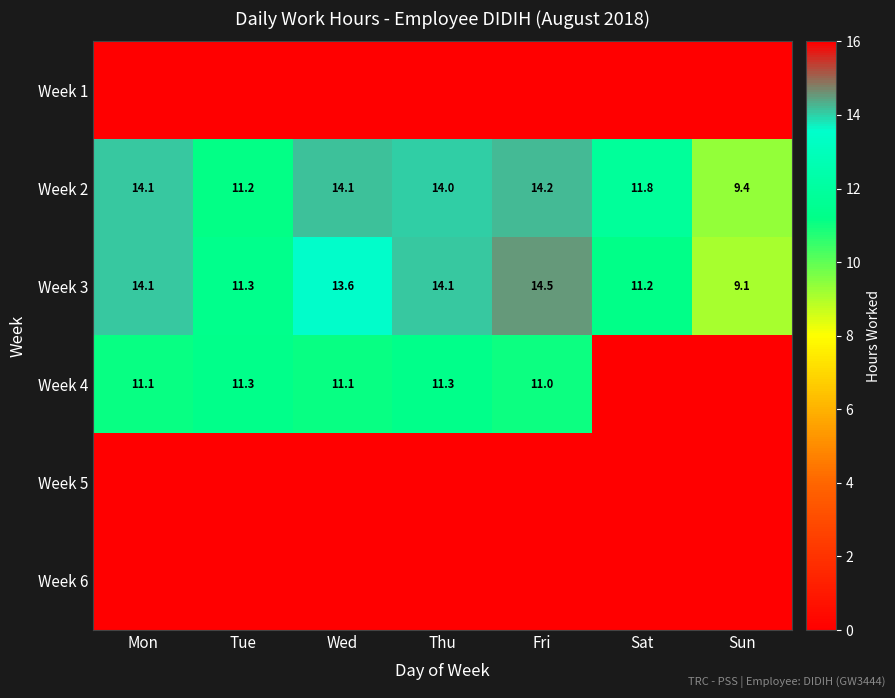

What is the spread (max minus min) of values at Sun?

9.4